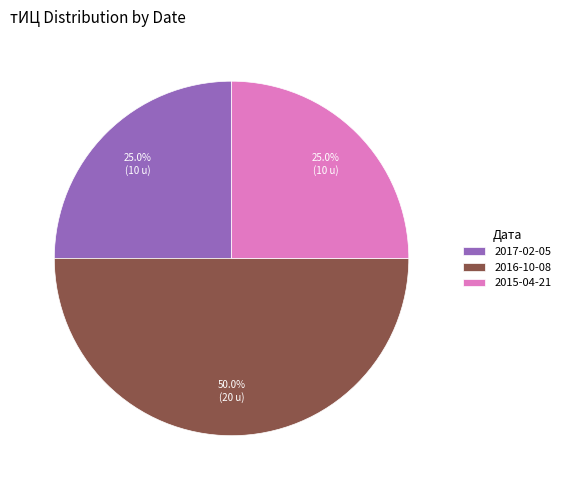

To the nearest percent, what is the combined percentage of 2015-04-21 and 2016-10-08?

75%